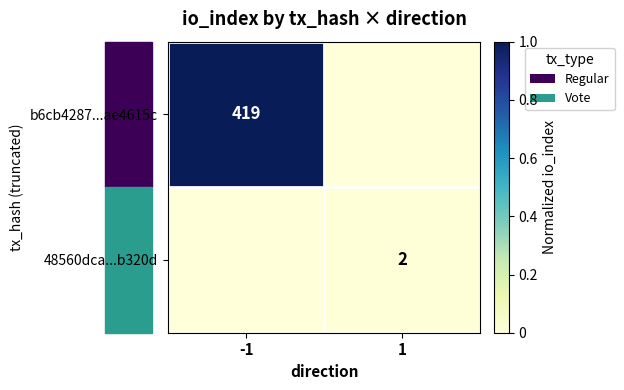

Is the value of b6cb4287...ae4615c at -1 greater than the value of 48560dca...b320d at 1?

Yes